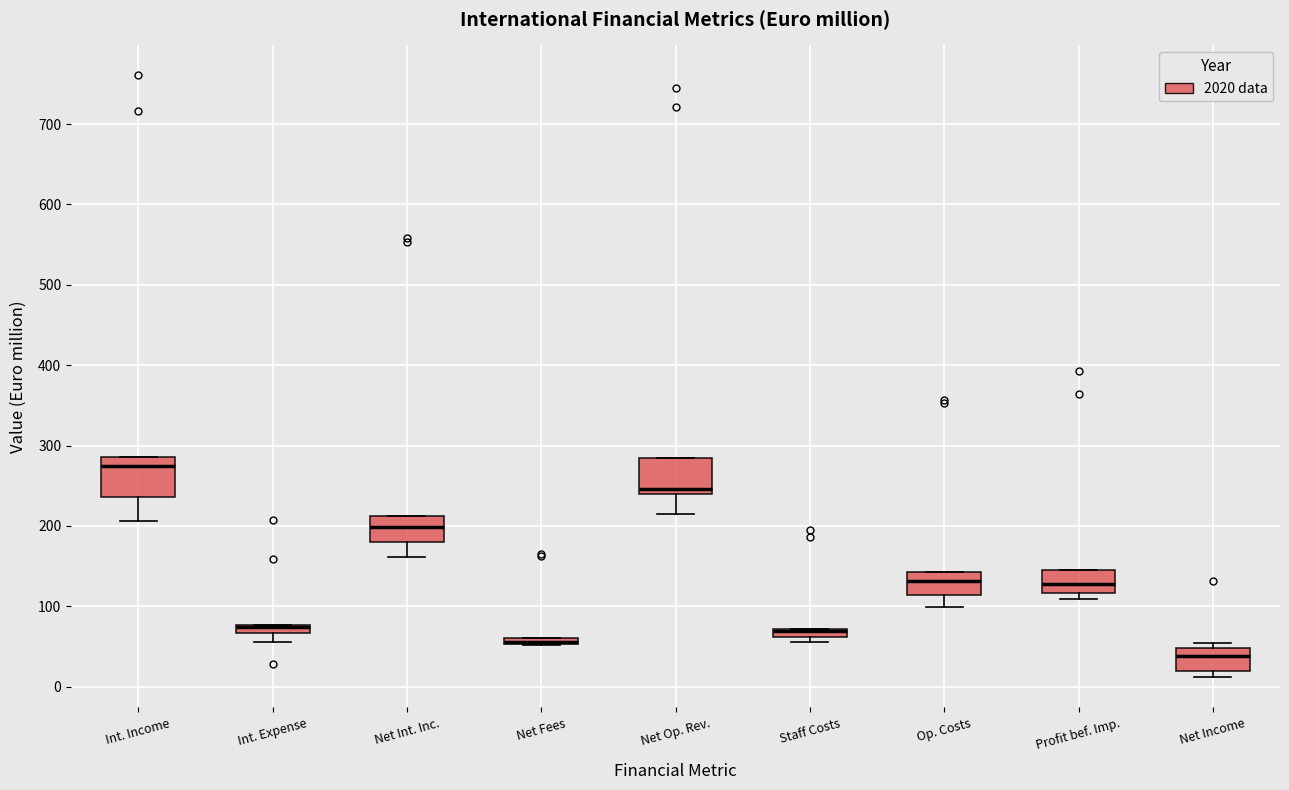

Where does the median line of the box for Net Op. Rev. sit on the y-axis? The values are not printed on the chart, so give them approximately, as read against the axis.

250